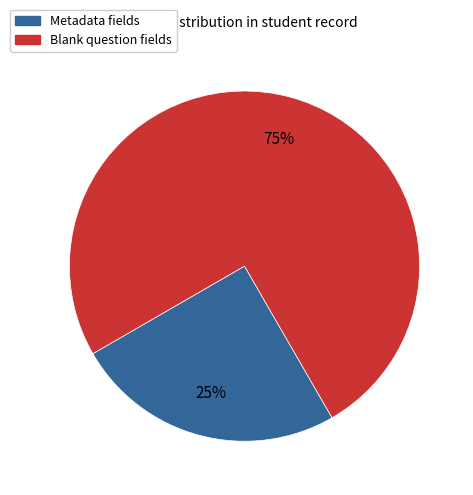

To the nearest percent, what is the average slice percentage?

50%